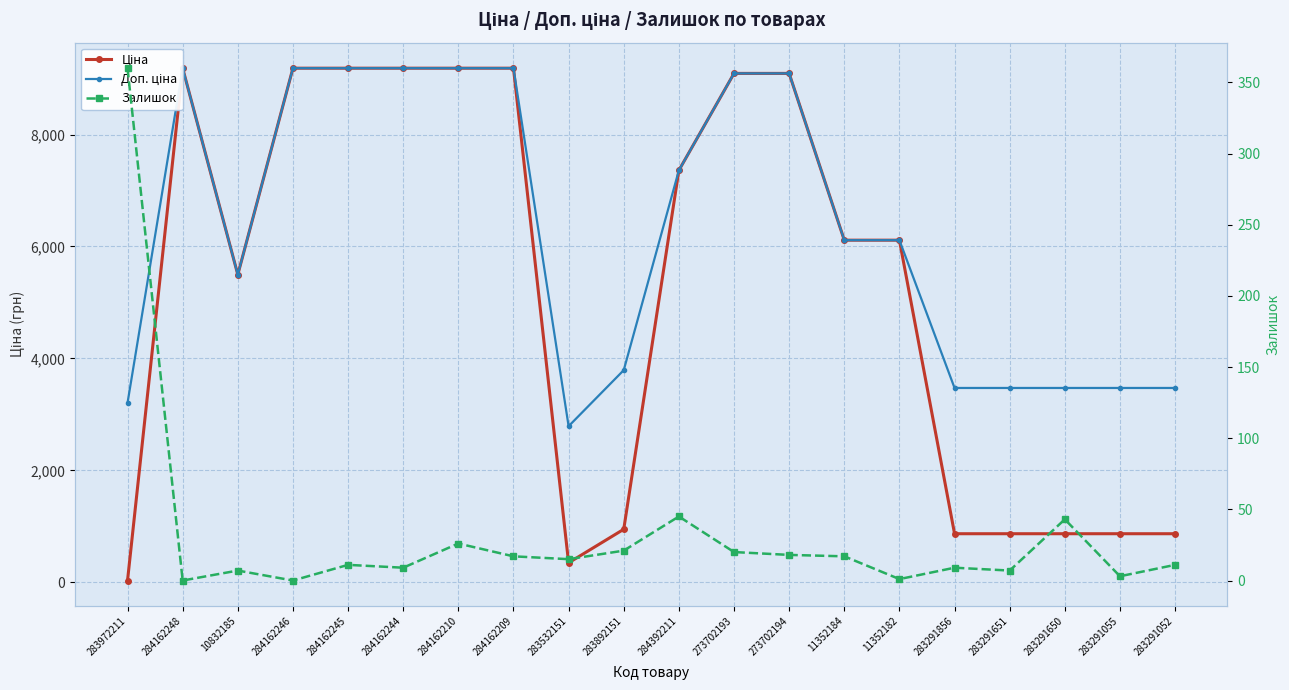

What is the label of the 5th point from the right?

283291856